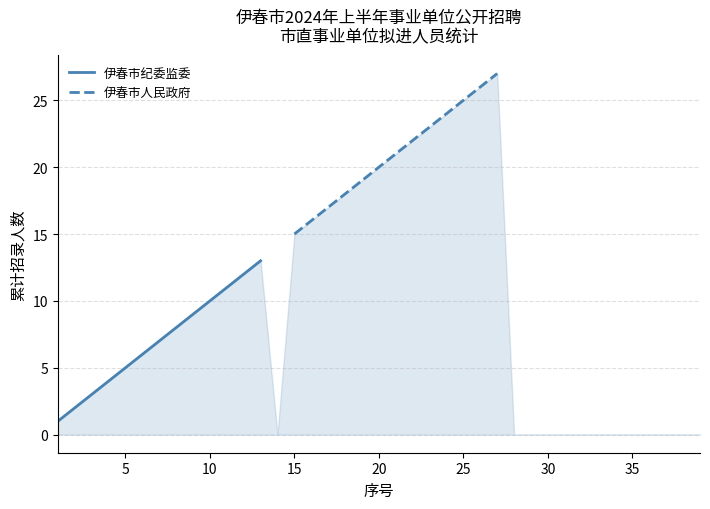

Reading left to right, list all the values displayed in this chart.

伊春市纪委监委: 1	2	3	4	5	6	7	8	9	10	11	12	13
伊春市人民政府: 15	16	17	18	19	20	21	22	23	24	25	26	27